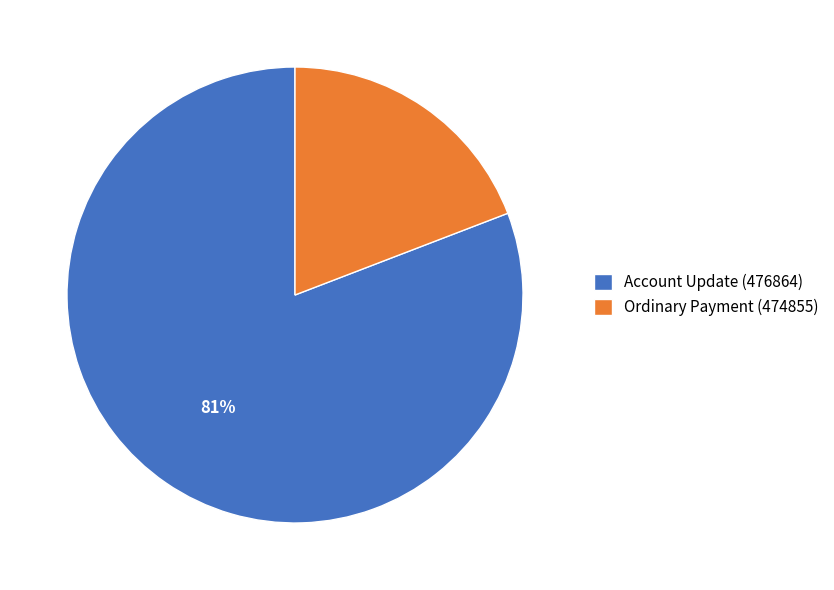

Which slice is the largest?

Account Update (476864)